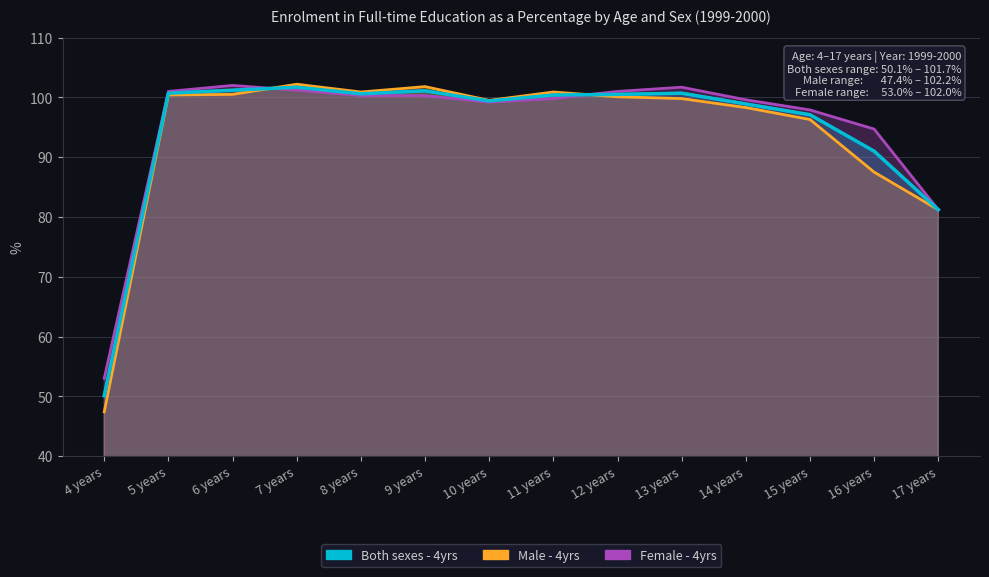

How many interior local valleys does the Male - 4yrs series have?

2